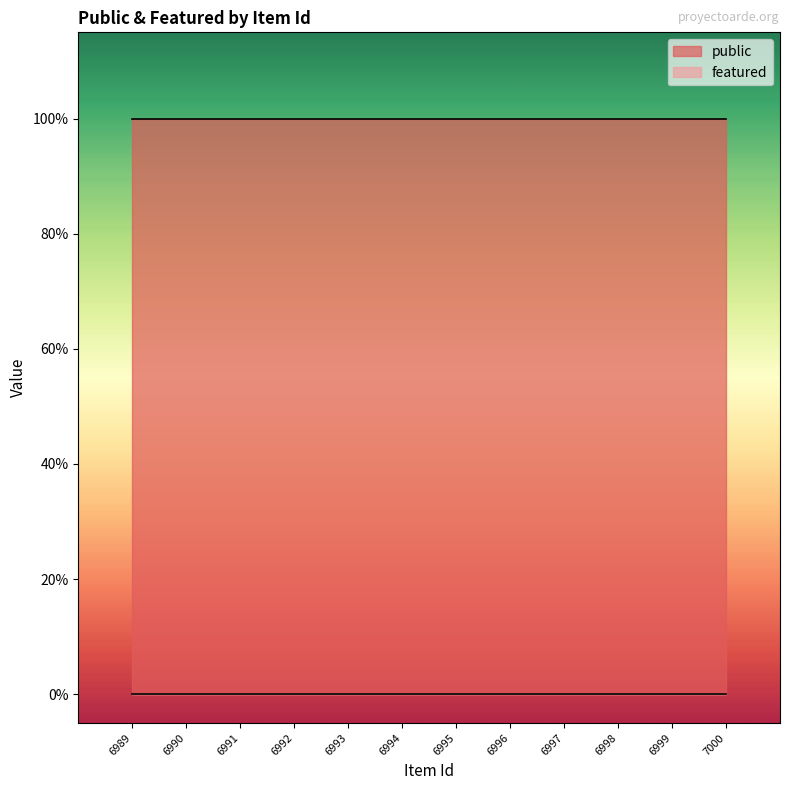

Which series has the largest range (max minus min)?

public